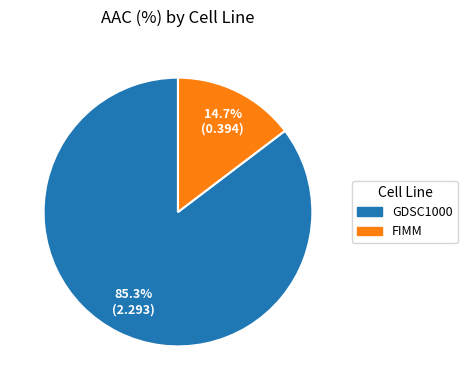

How many slices are in this pie chart?

2